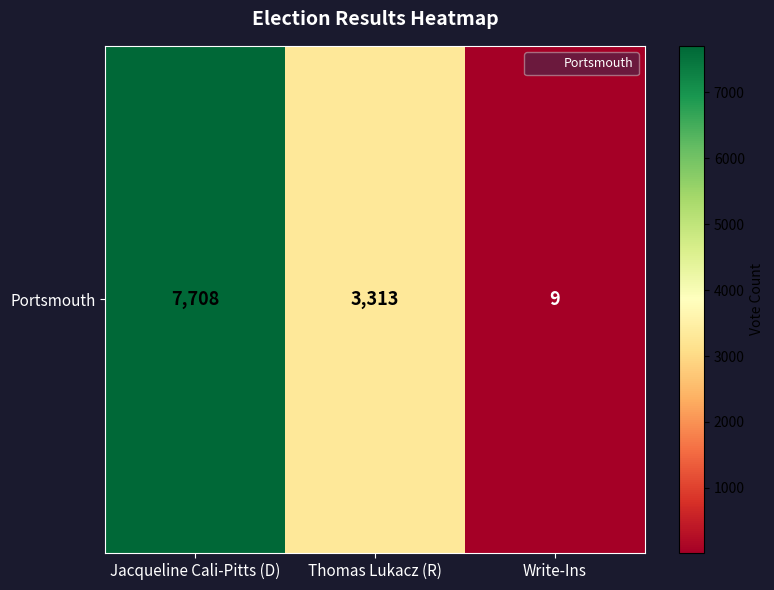

How many data points are above 3313?

1